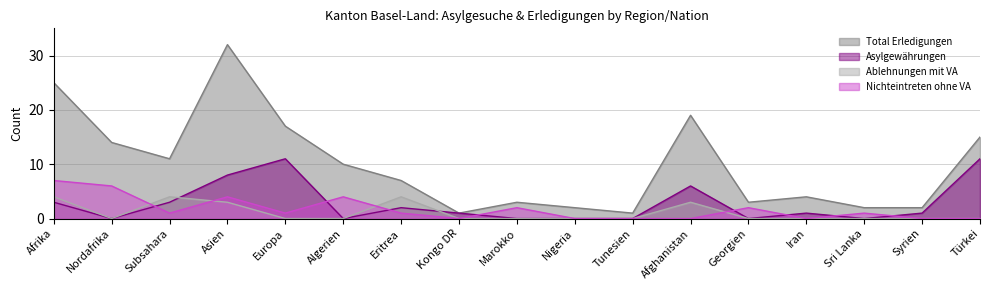

True or false: Asylgewährungen has more than 2 points higher than both neighbors.

True